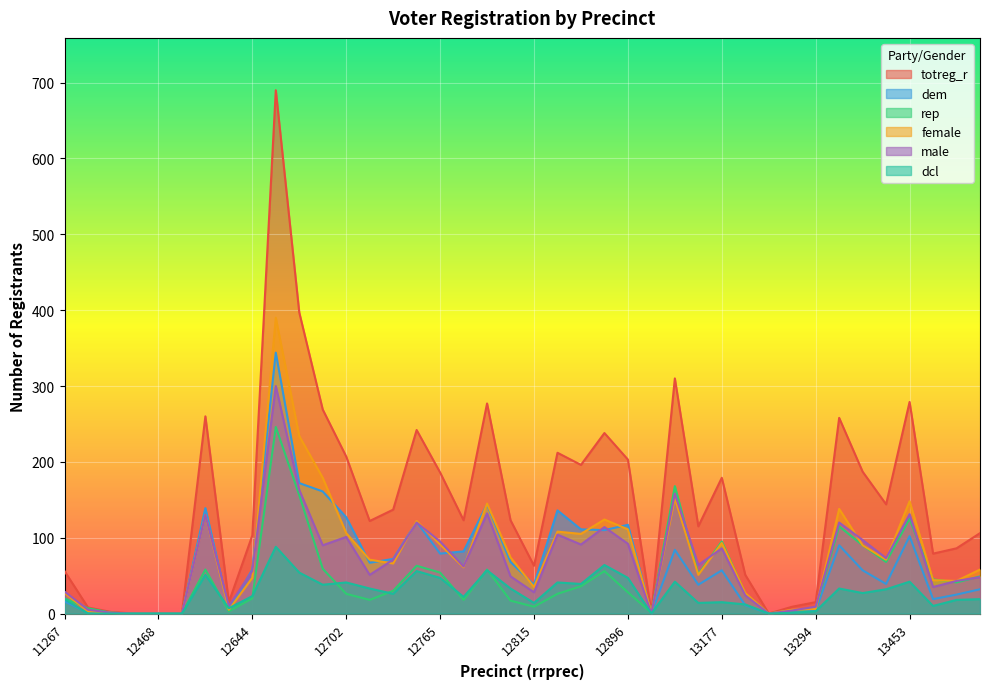

Is the value of totreg_r at 12356 greater than the value of dcl at 12786?

No